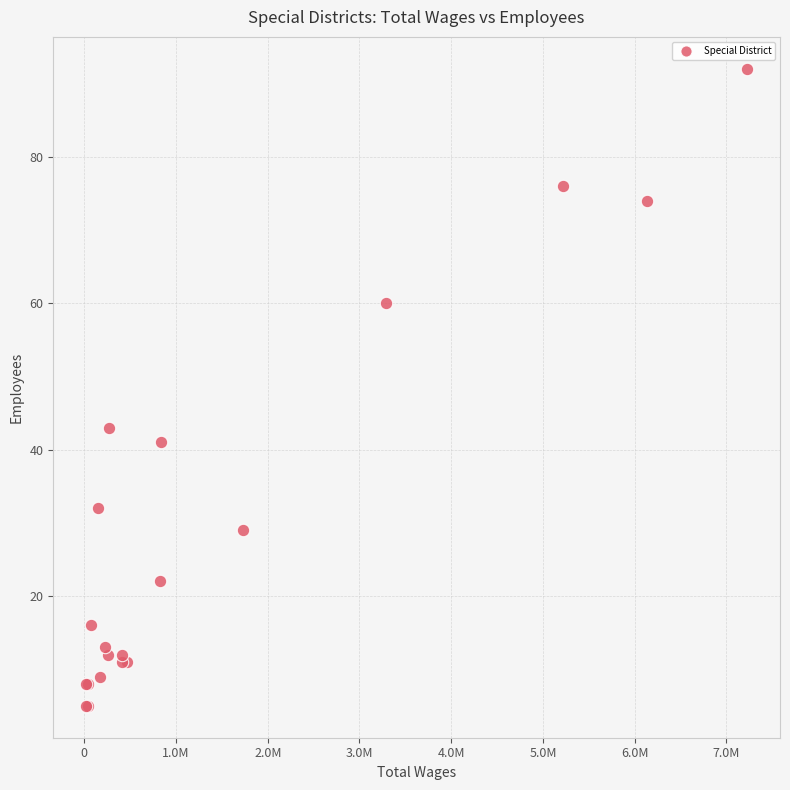

What Y value in the scatter plot is closest to 48?

43